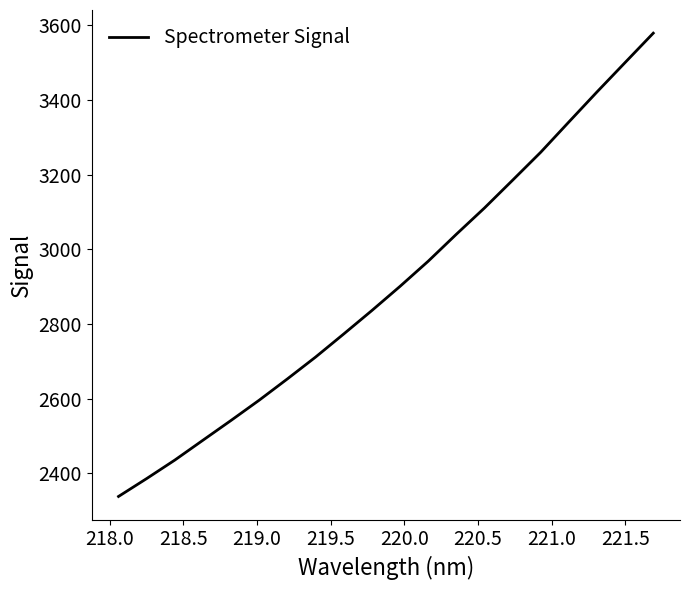

What is the difference between the maximum and minimum values?

1241.3